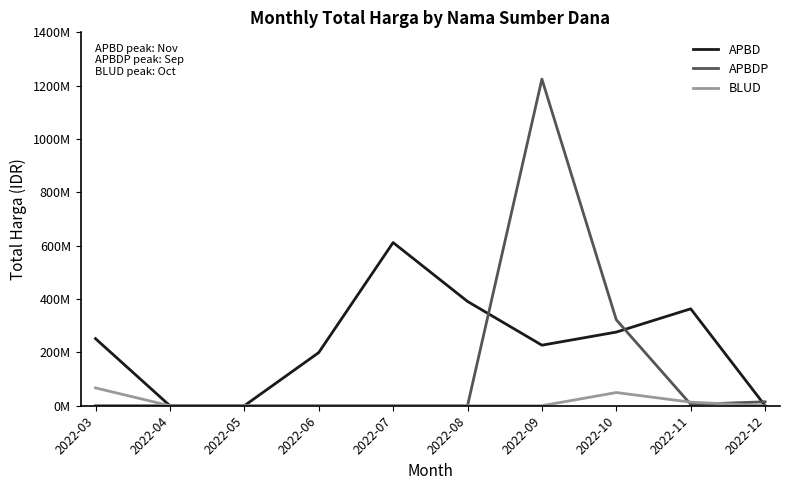

What is the highest value of the BLUD series?

66871000